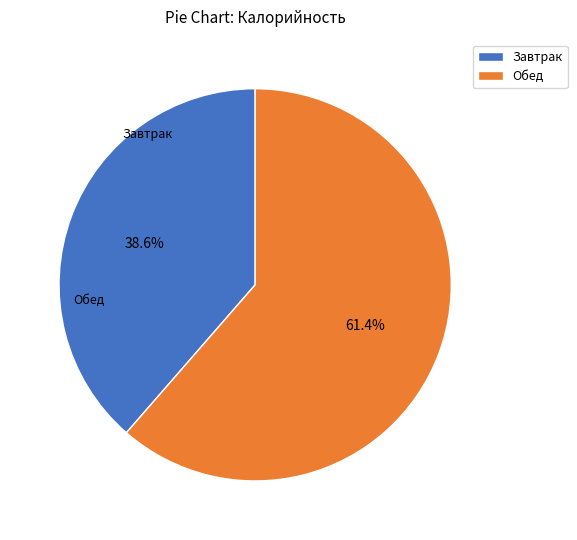

Which slice represents more than half of the pie?

Обед